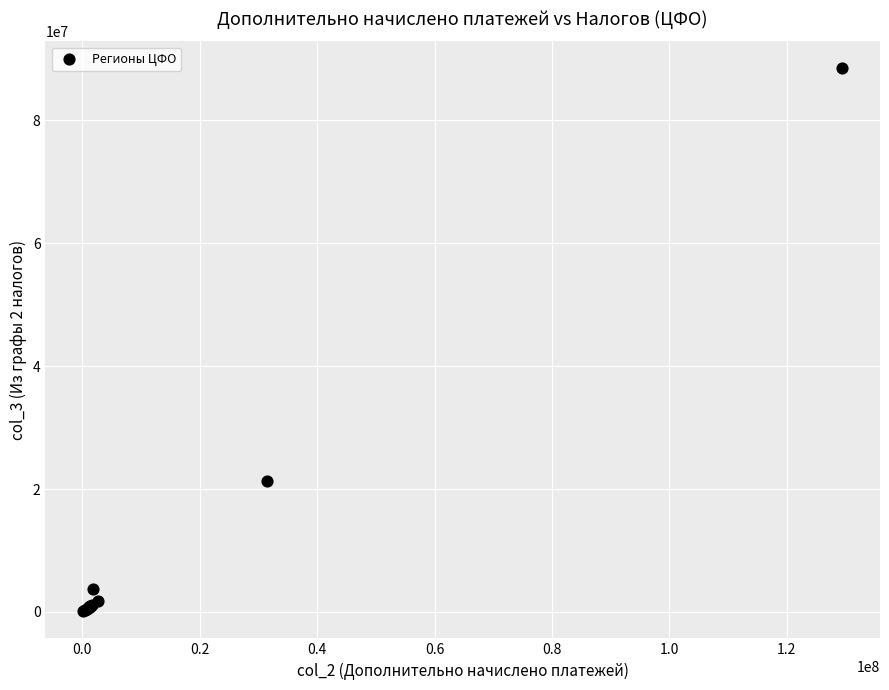

What Y value in the scatter plot is closest to 44266411?

21254982